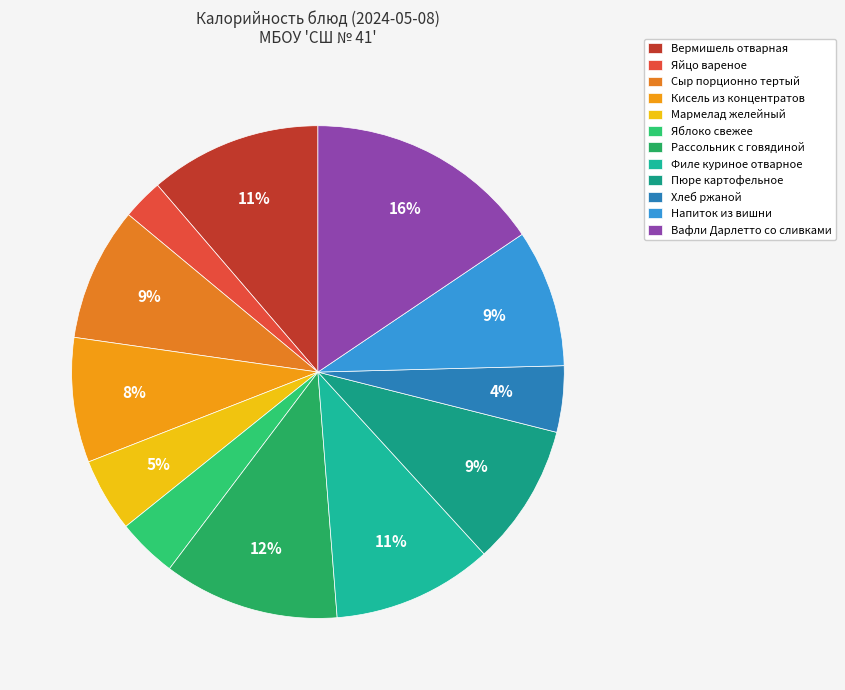

Does Напиток из вишни represent more than half of the total?

No